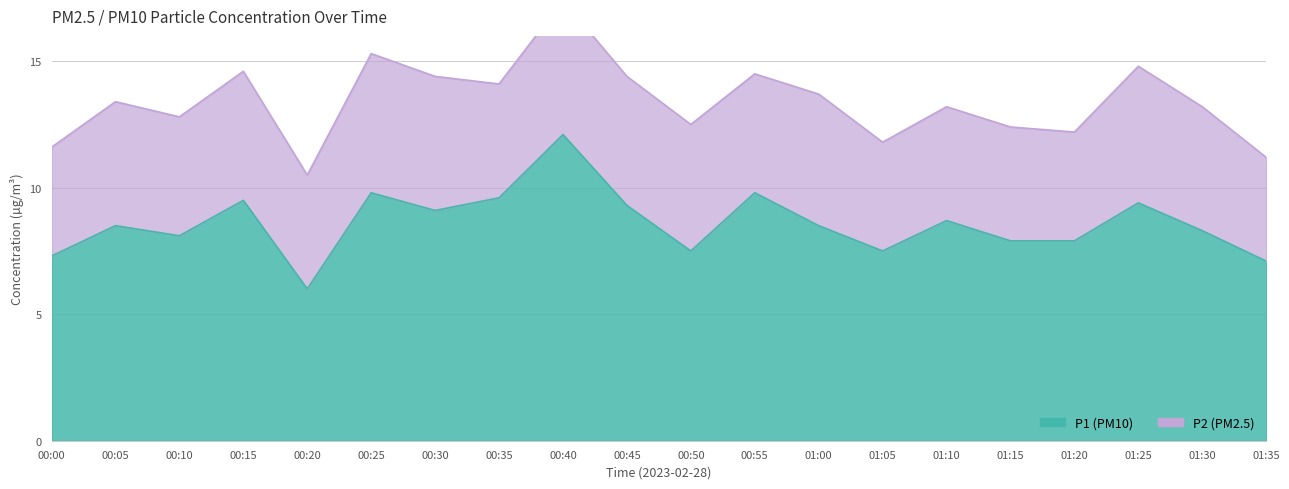

What is the maximum value shown in the chart?

12.1